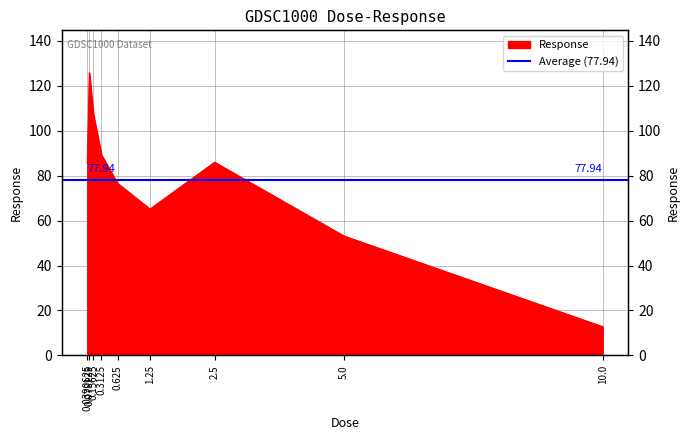

Between 10.0 and 2.5, which is larger?

2.5